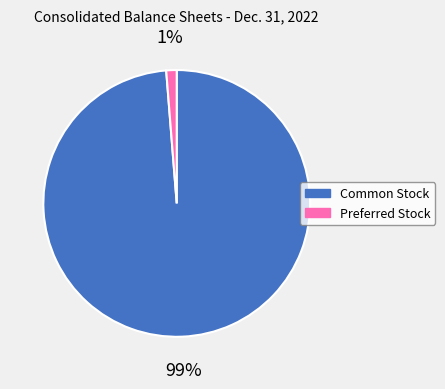

To the nearest percent, what is the average slice percentage?

50%